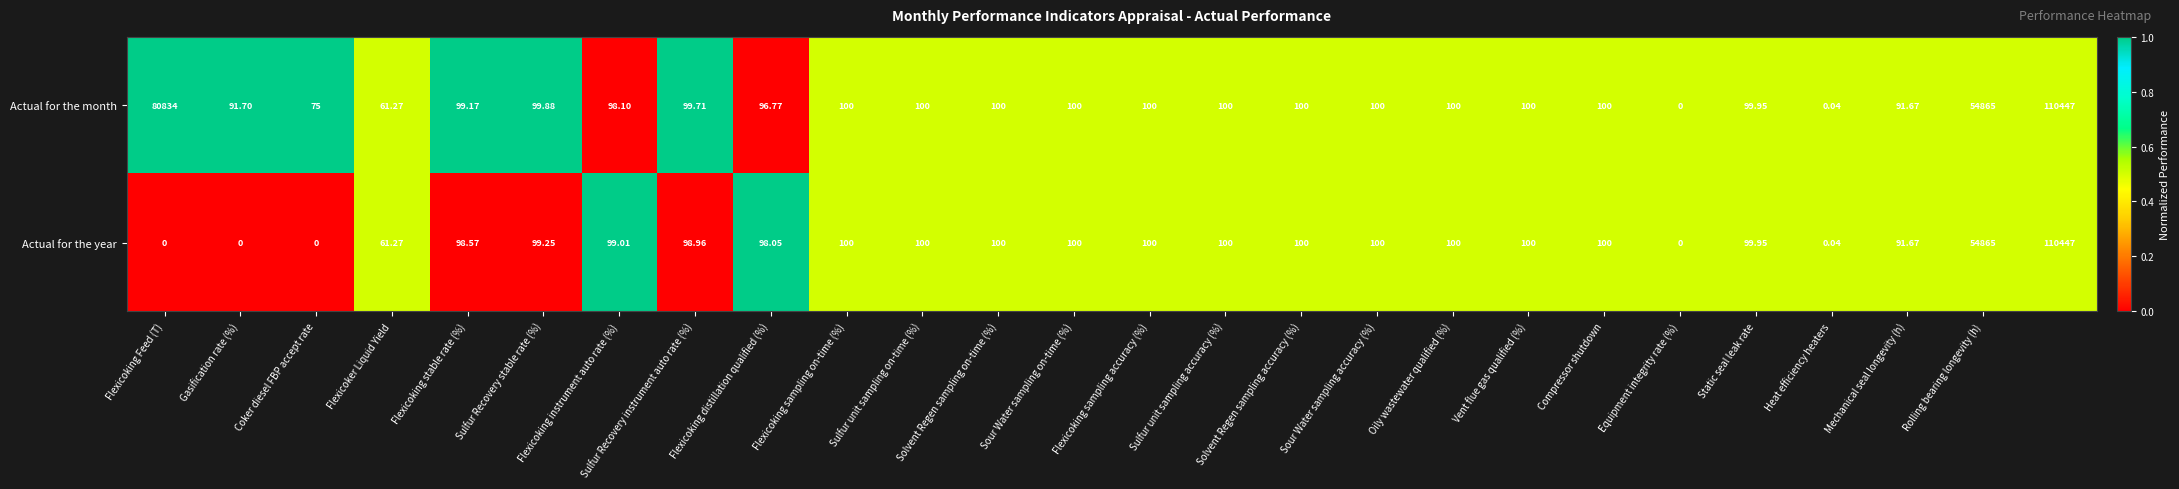

Rank the series by their average value, from lowest to highest.

Actual for the year, Actual for the month